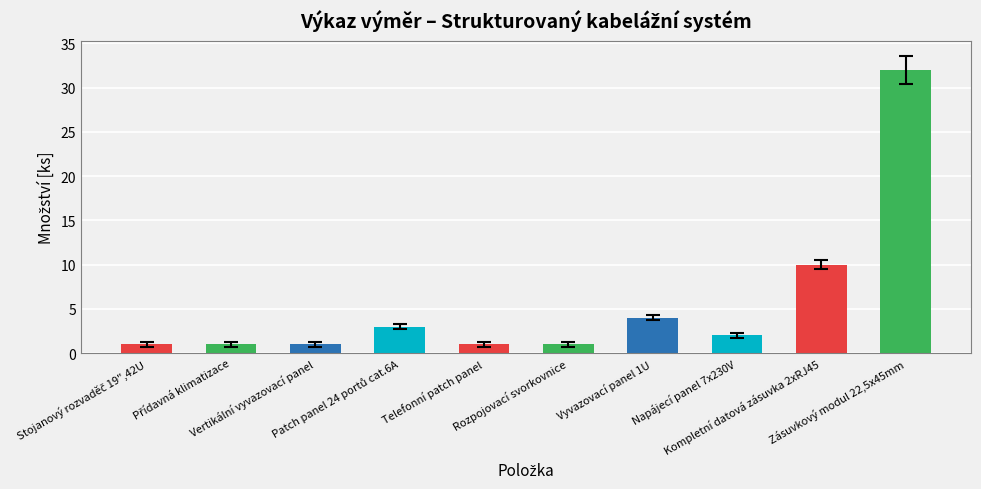

How many distinct data groups are displayed?

1